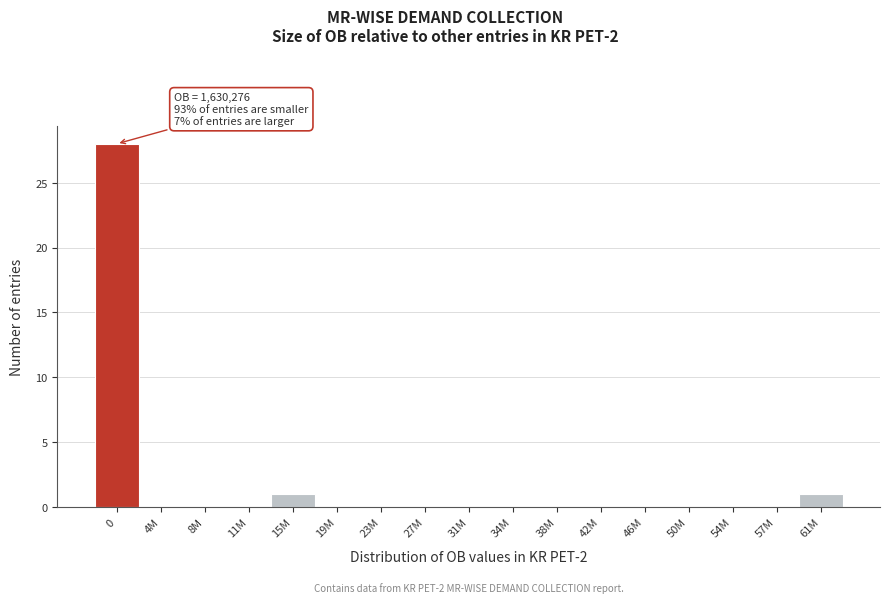

Reading left to right, transcribe all the data shown in this chart.

0=28	4M=0	8M=0	11M=0	15M=1	19M=0	23M=0	27M=0	31M=0	34M=0	38M=0	42M=0	46M=0	50M=0	54M=0	57M=0	61M=1